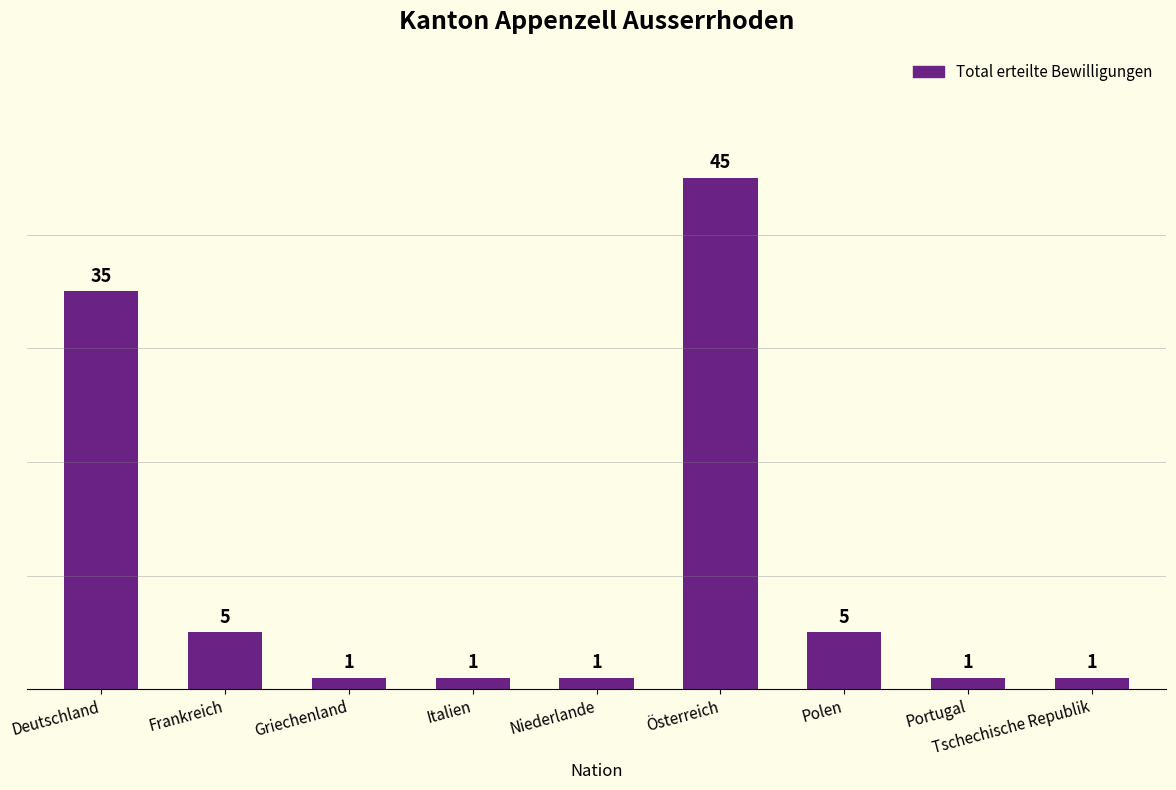

How many data points are above 1?

4